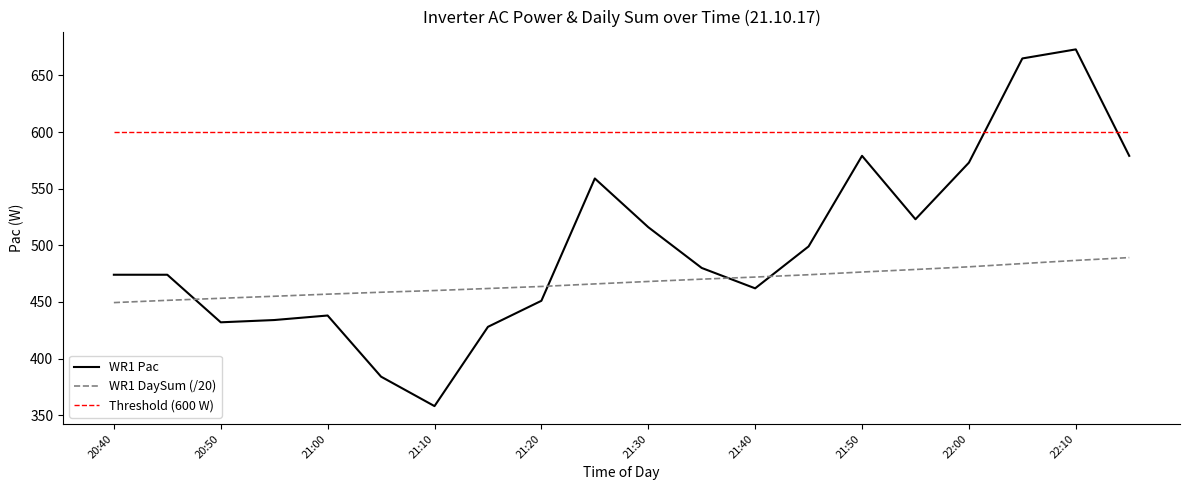

Which series has the widest spread of values?

WR1 Pac